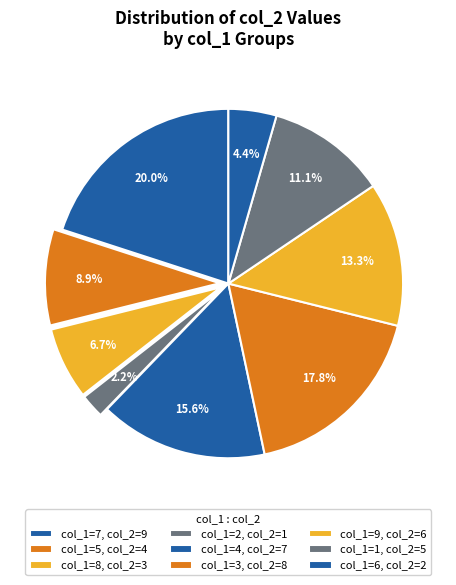

How many slices are in this pie chart?

9